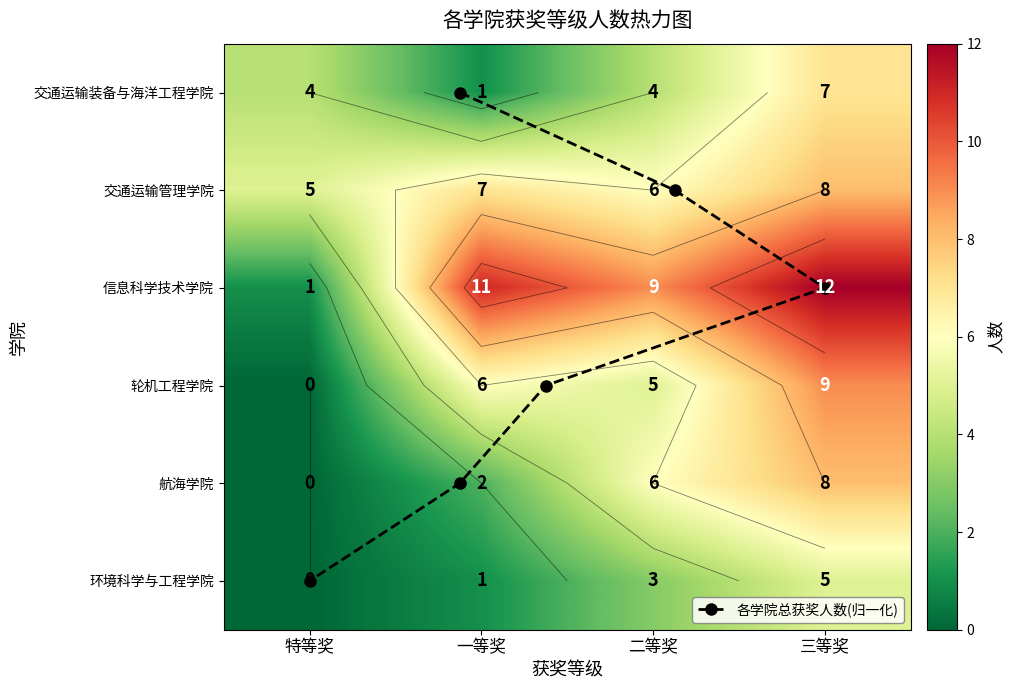

What is the sum of all 轮机工程学院 values?

20